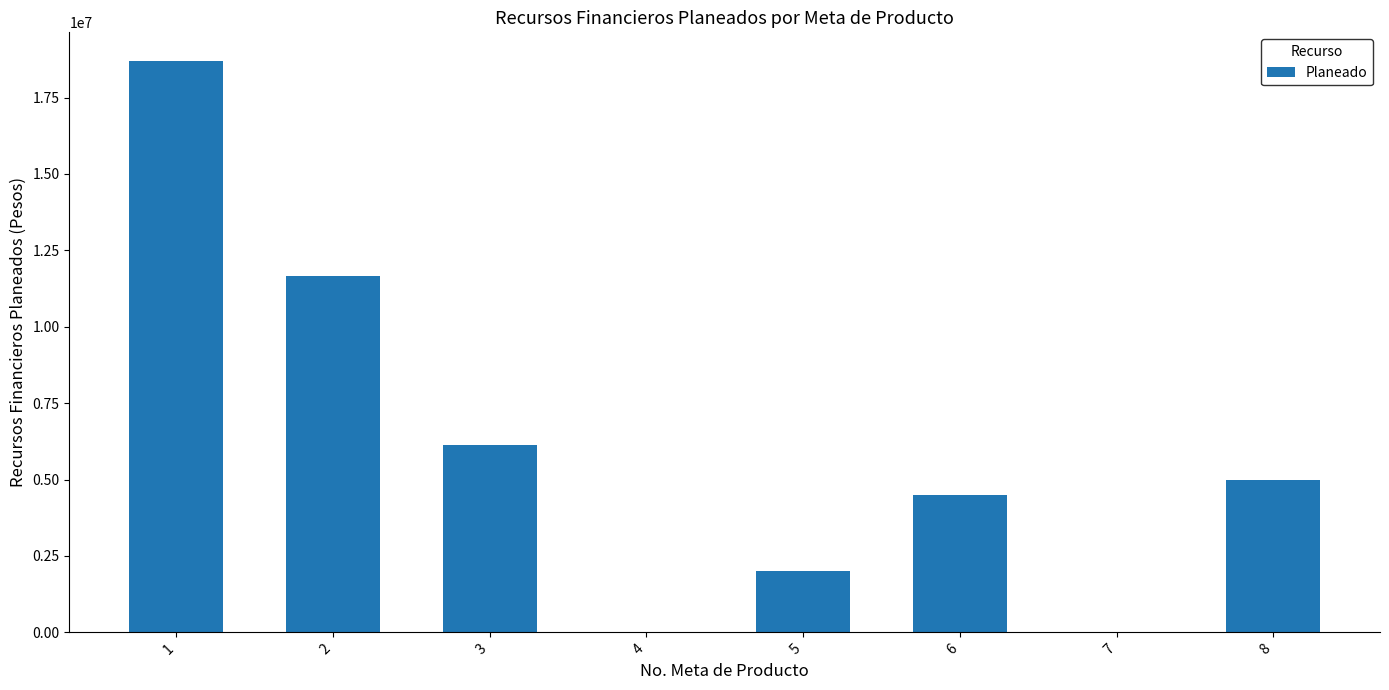

Count the number of data series in this chart.

1